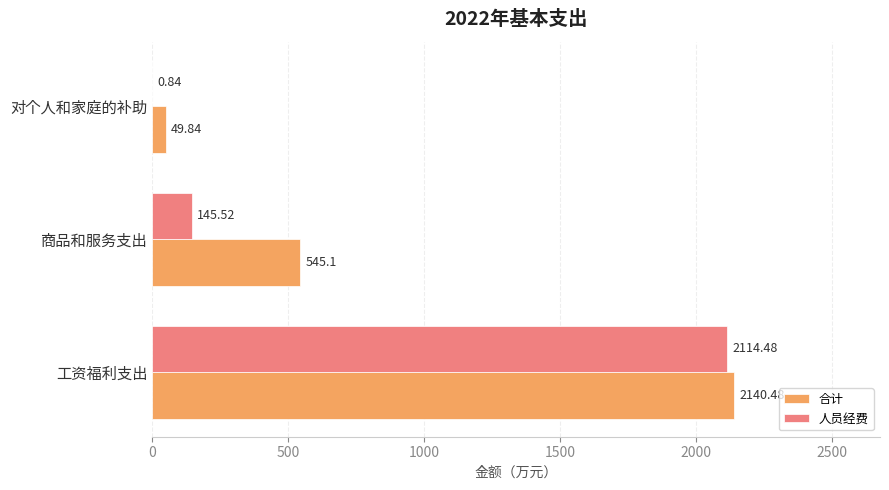

Which category has the highest value across all series?

工资福利支出